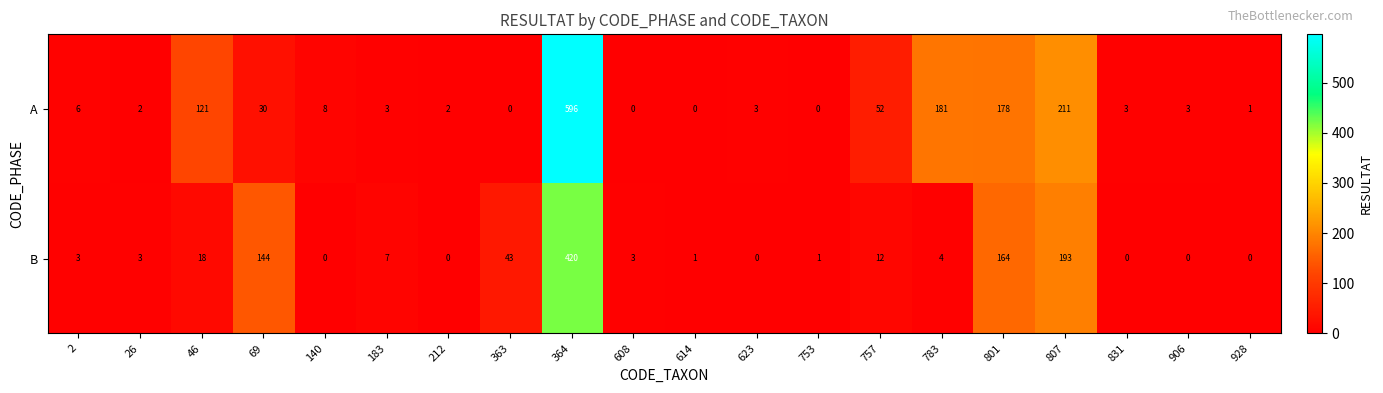

Rank the series by their average value, from highest to lowest.

A, B